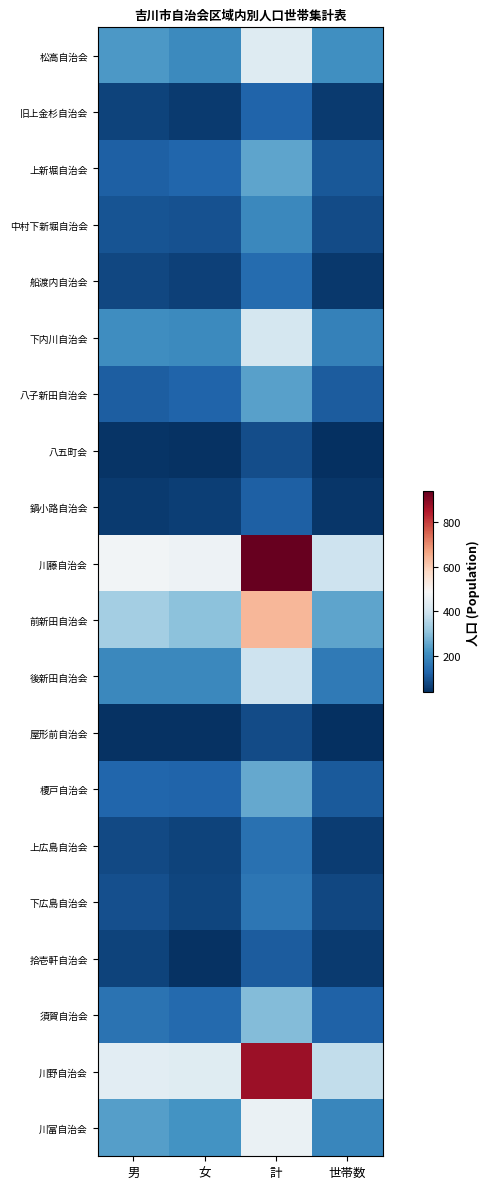

At 世帯数, list the series in order from largest to smallest.

川藤自治会, 川野自治会, 前新田自治会, 松高自治会, 川富自治会, 下内川自治会, 後新田自治会, 須賀自治会, 八子新田自治会, 榎戸自治会, 上新堀自治会, 中村下新堀自治会, 下広島自治会, 上広島自治会, 旧上金杉自治会, 拾壱軒自治会, 船渡内自治会, 鍋小路自治会, 屋形前自治会, 八五町会